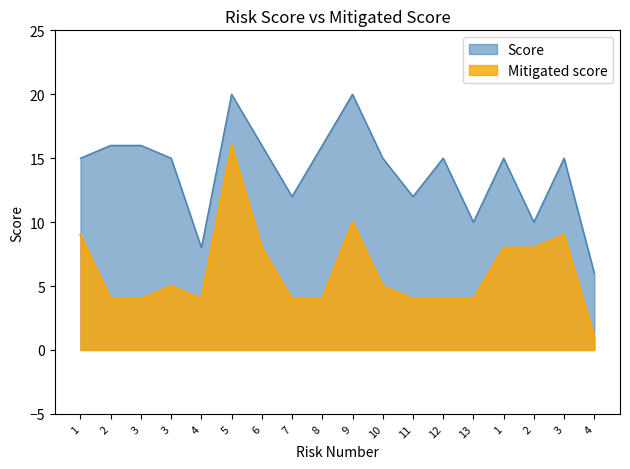

True or false: Score and Mitigated score cross at least once.

False